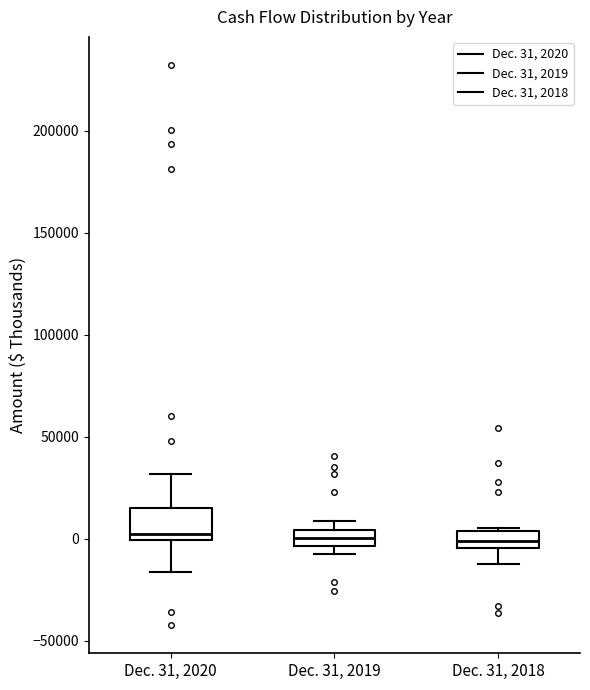

Reading left to right, read every box against the y-axis: the position of its median line, the range the box covers, and the ends of its whiskers. The values are not printed on the chart, so give them approximately, as read against the axis.

Dec. 31, 2020: median 0 (just above the box's lower edge), box 0 to 15000, whiskers -15000 to 30000
Dec. 31, 2019: median 0, box -5000 to 5000, whiskers -10000 to 10000
Dec. 31, 2018: median 0, box -5000 to 5000, whiskers -15000 to 5000 (just above the box's upper edge)